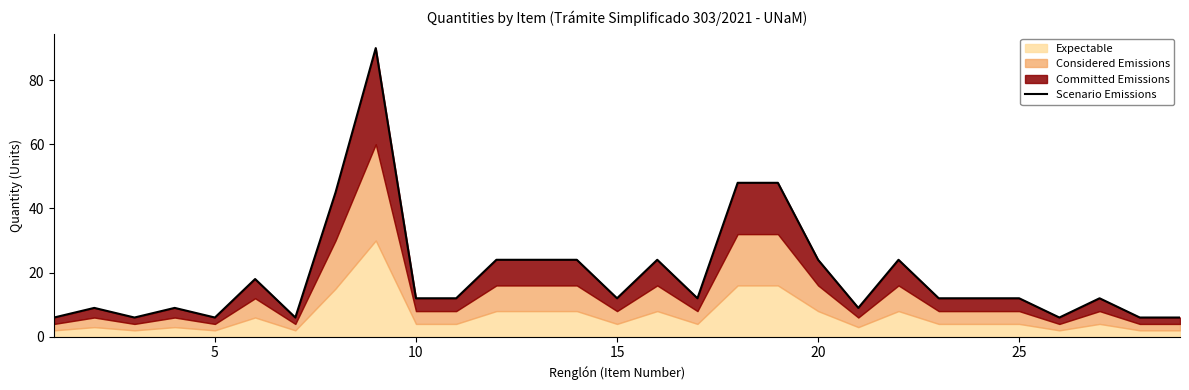

What is the difference between the second highest and second lowest values?

42